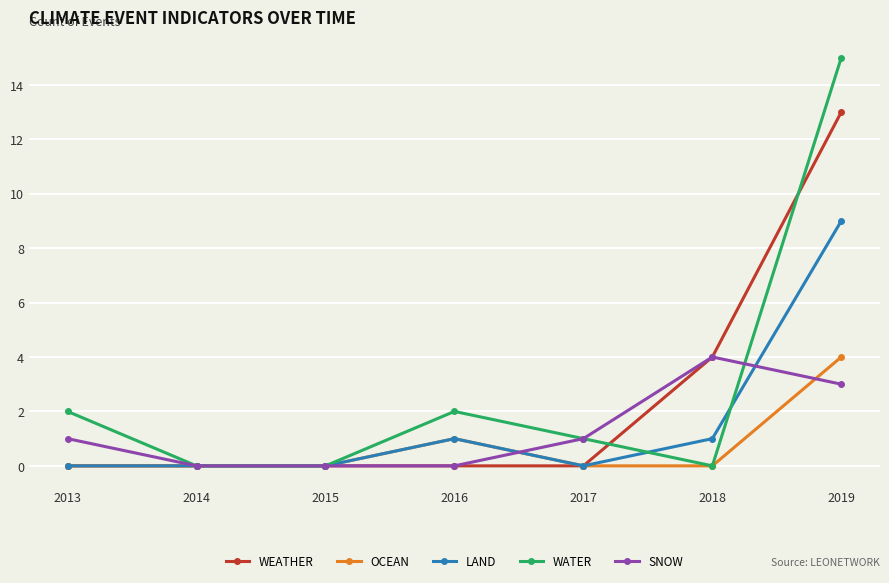

What is the spread (max minus min) of values at 2019?

12